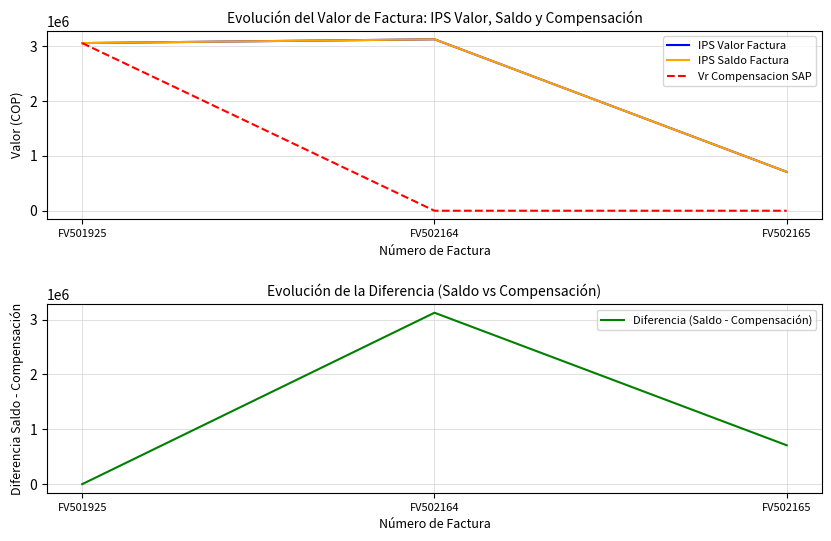

The Vr Compensacion SAP series shows 1237885 at FV502165. True or false?

False